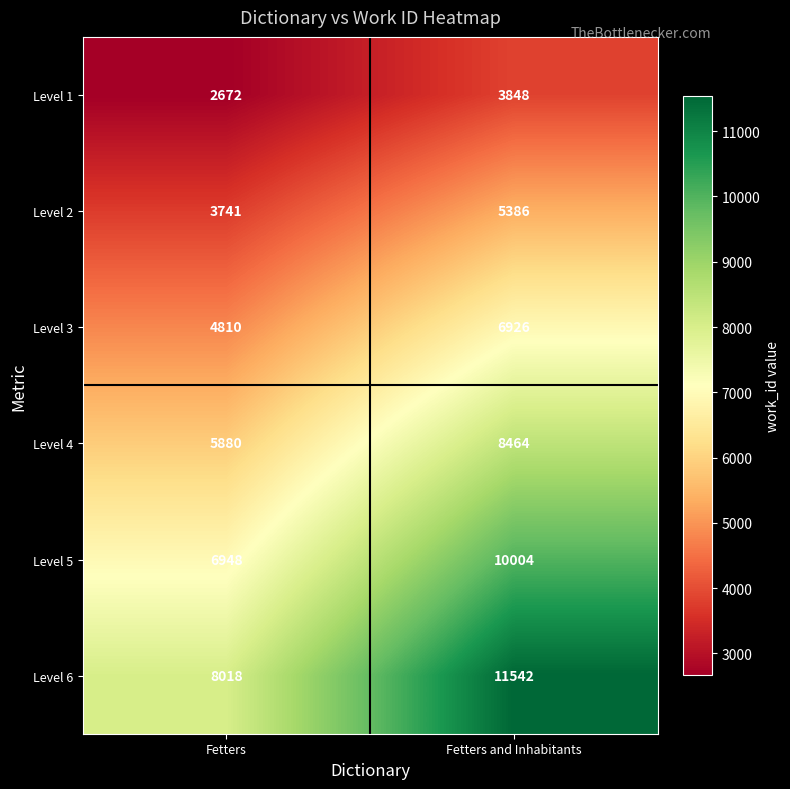

True or false: Level 5 has a value of 11680 at Fetters.

False